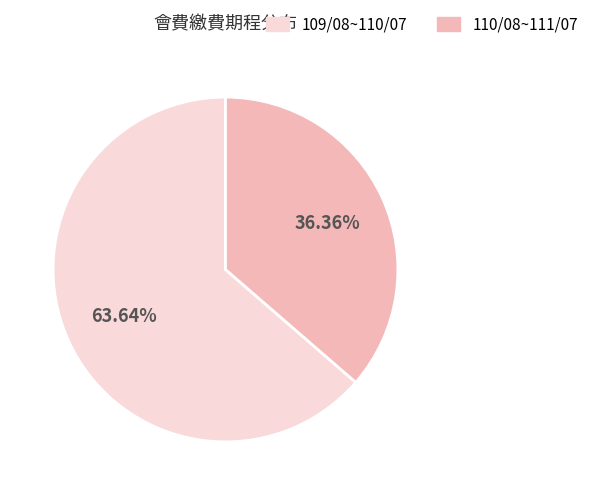

Is there a majority slice in this chart?

Yes